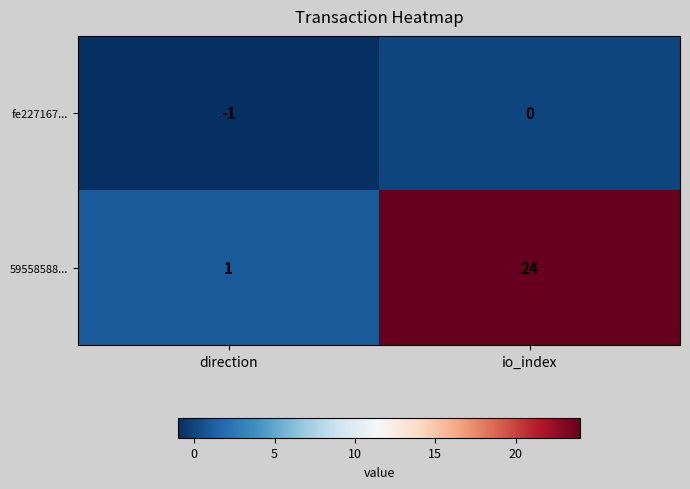

The 59558588... series shows 24 at io_index. True or false?

True